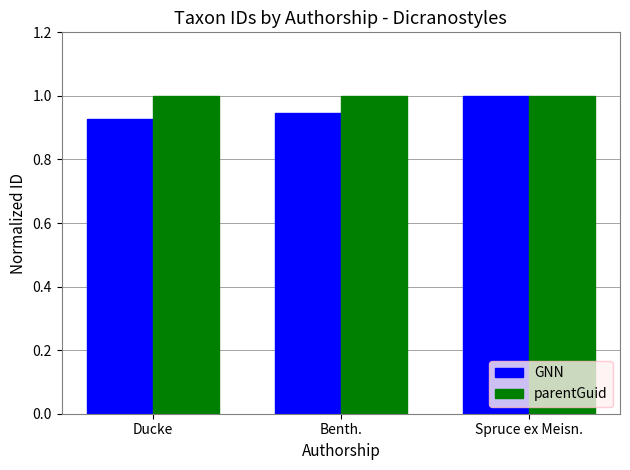

What is the highest value of the GNN series?

1.0